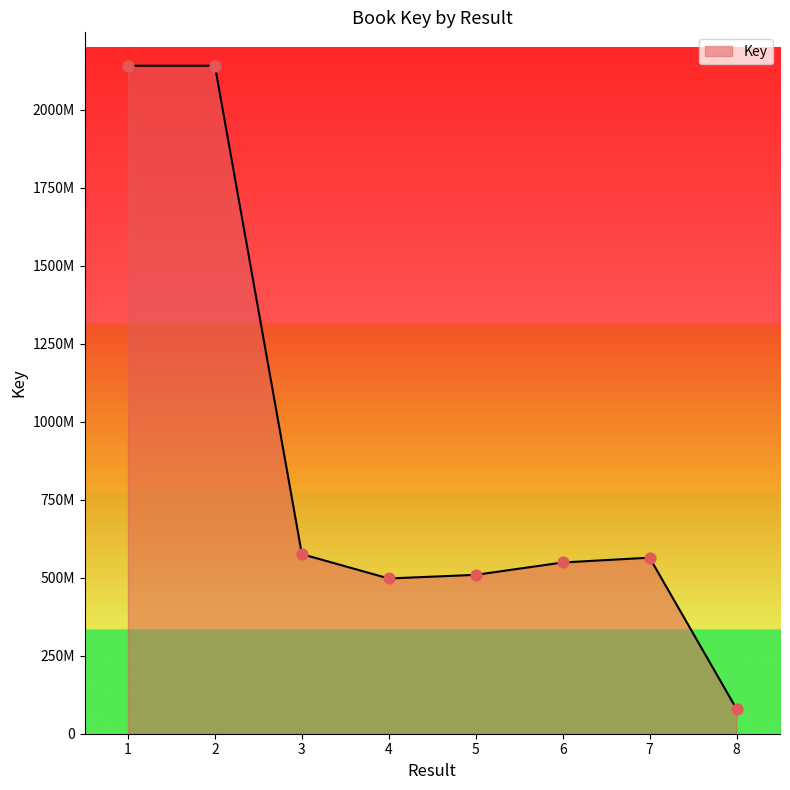

What is the change in value from 3 to 5?

-66331737